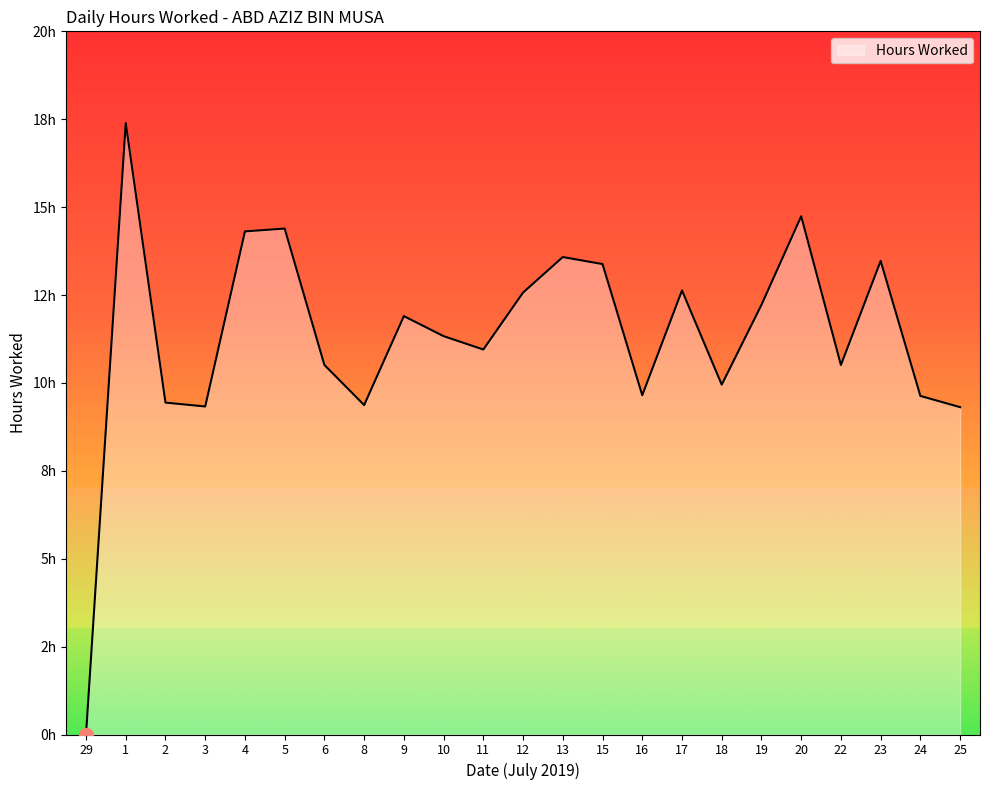

What is the approximate value at 16?

9.7